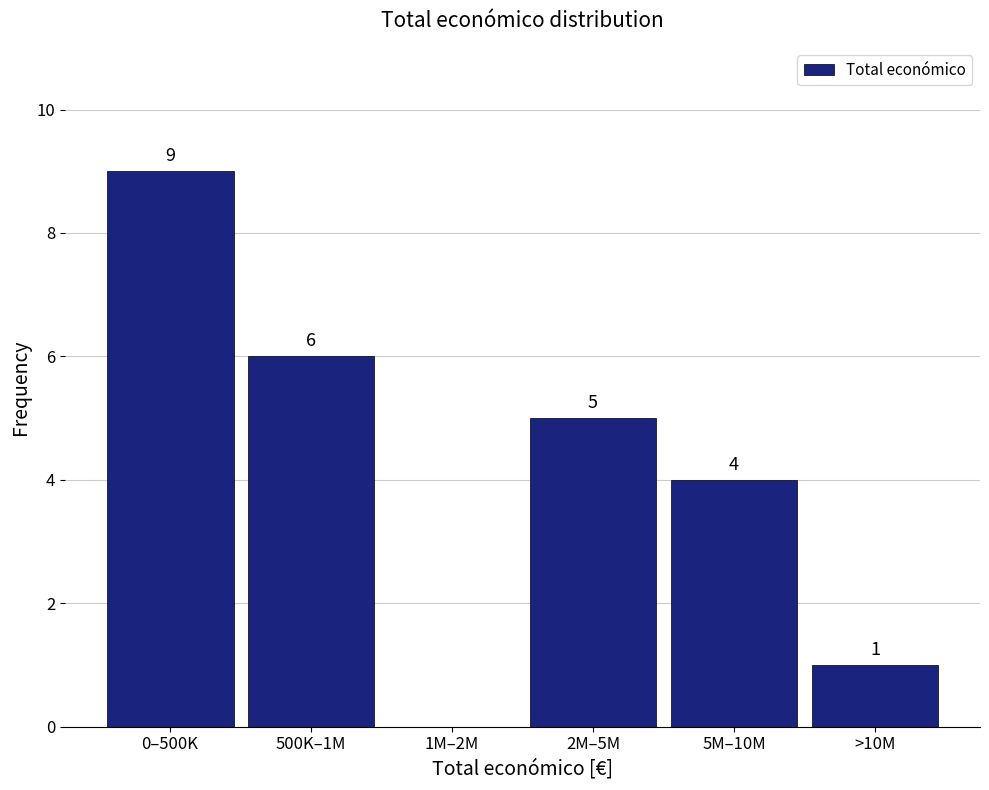

Reading left to right, list all the values displayed in this chart.

0–500K=9	500K–1M=6	1M–2M=0	2M–5M=5	5M–10M=4	>10M=1